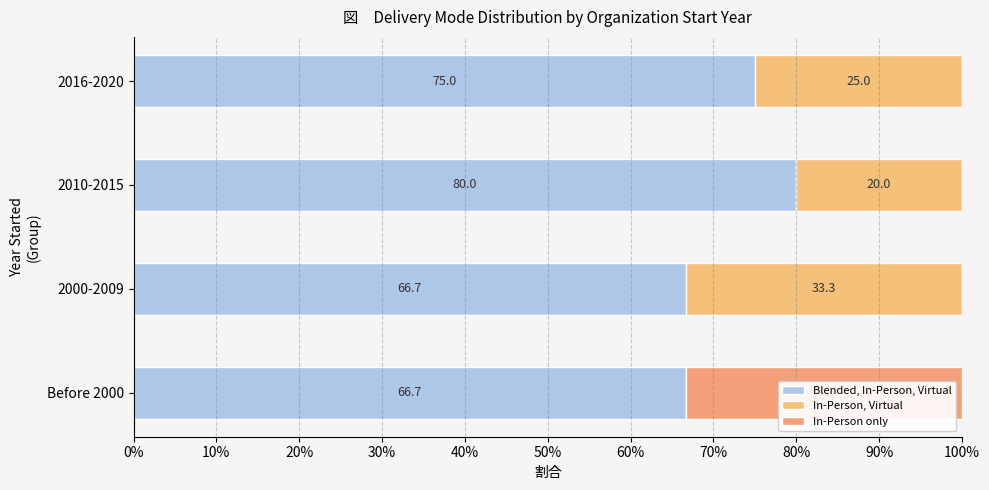

Which series has the largest total across all categories?

Blended, In-Person, Virtual